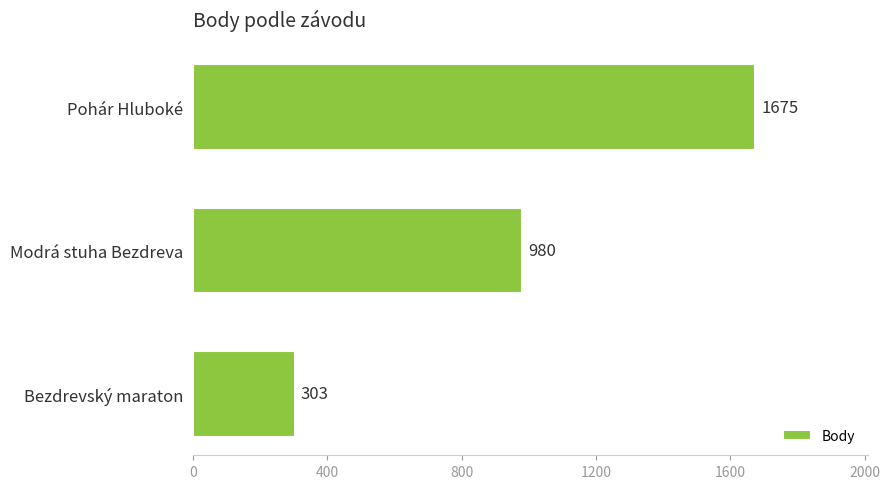

Are the bars horizontal?

Yes